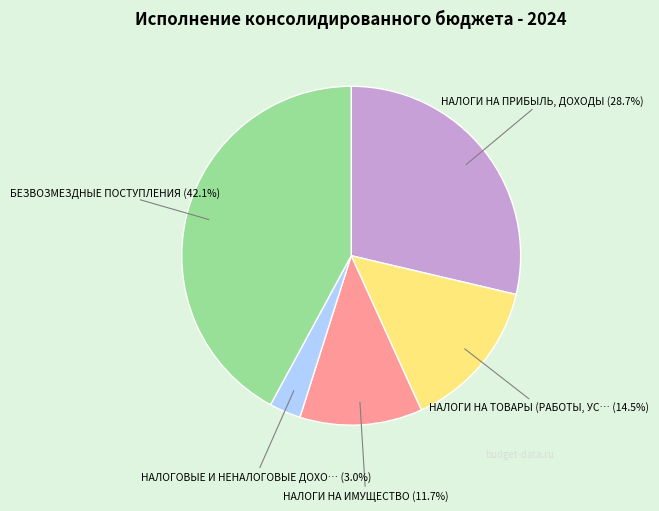

Is there any slice that represents more than half of the pie?

No